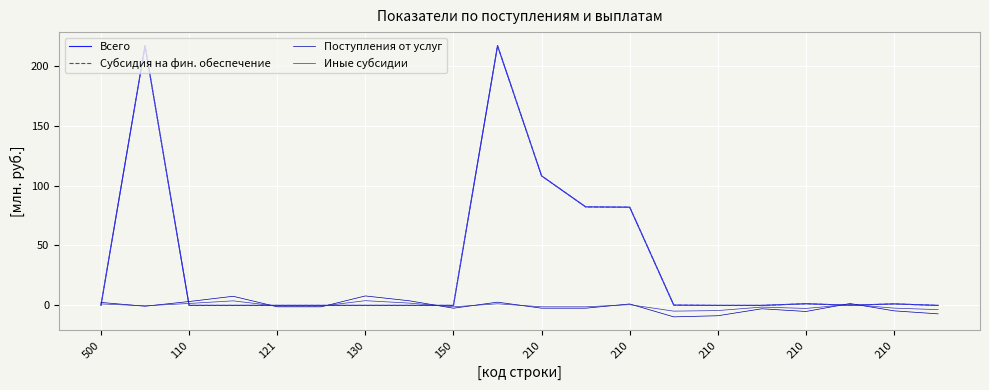

At which category is the sum across all series the highest?

210